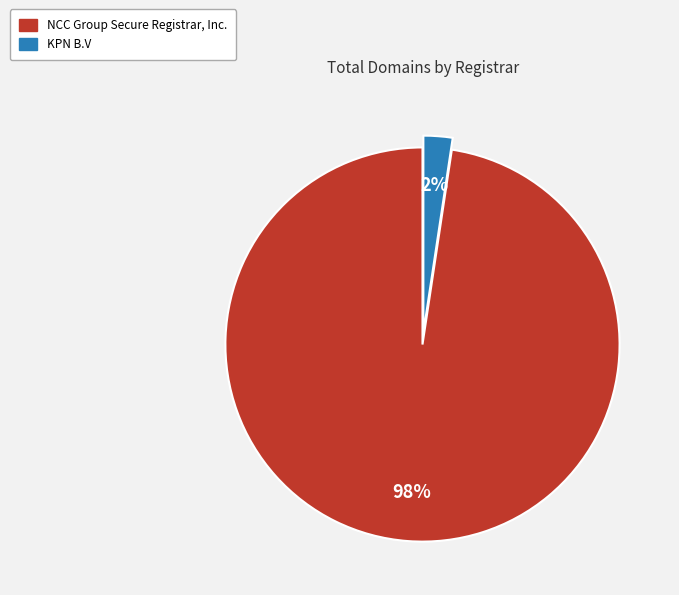

Is the sum of NCC Group Secure Registrar, Inc. and KPN B.V greater than half?

Yes